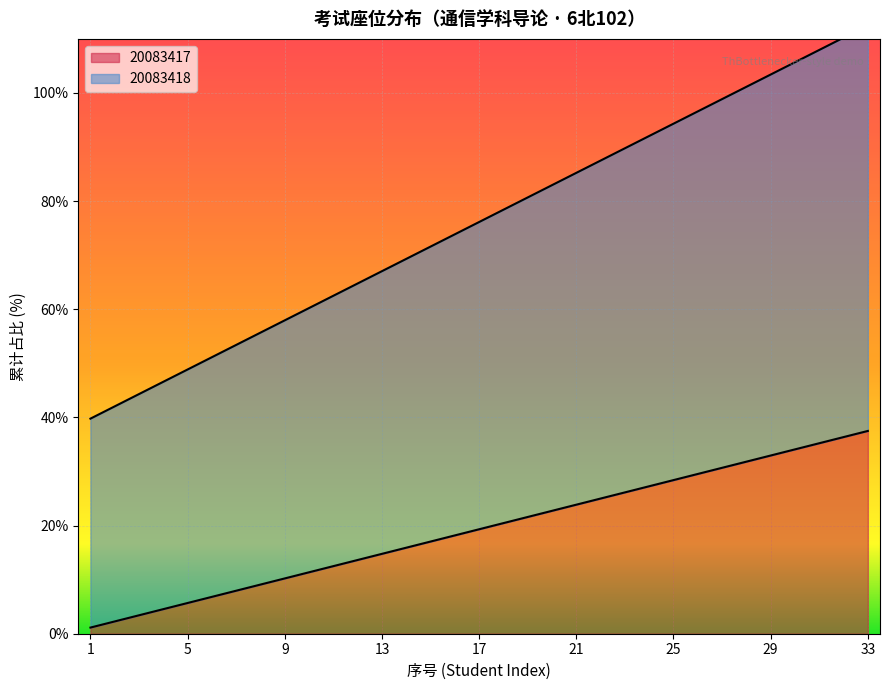

How many lines are shown in the chart?

2